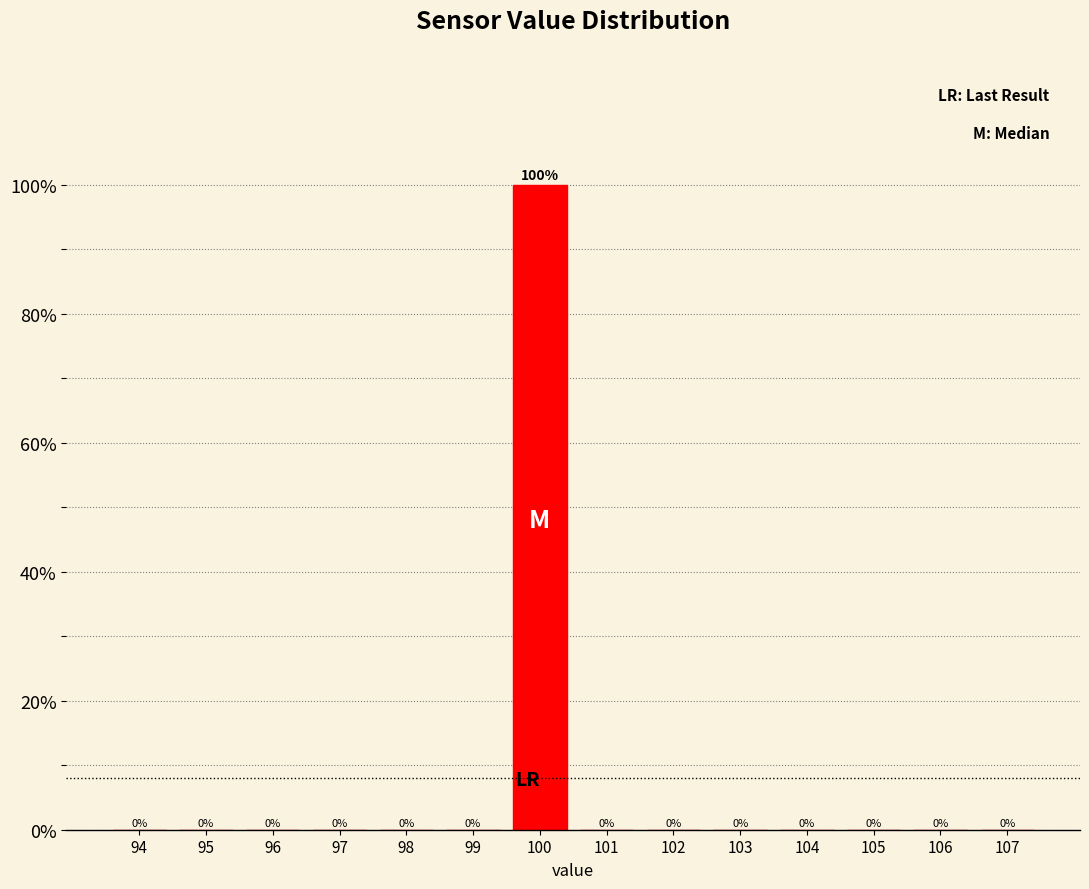

Reading right to left, extract all data points from this chart.

107=0	106=0	105=0	104=0	103=0	102=0	101=0	100=100	99=0	98=0	97=0	96=0	95=0	94=0